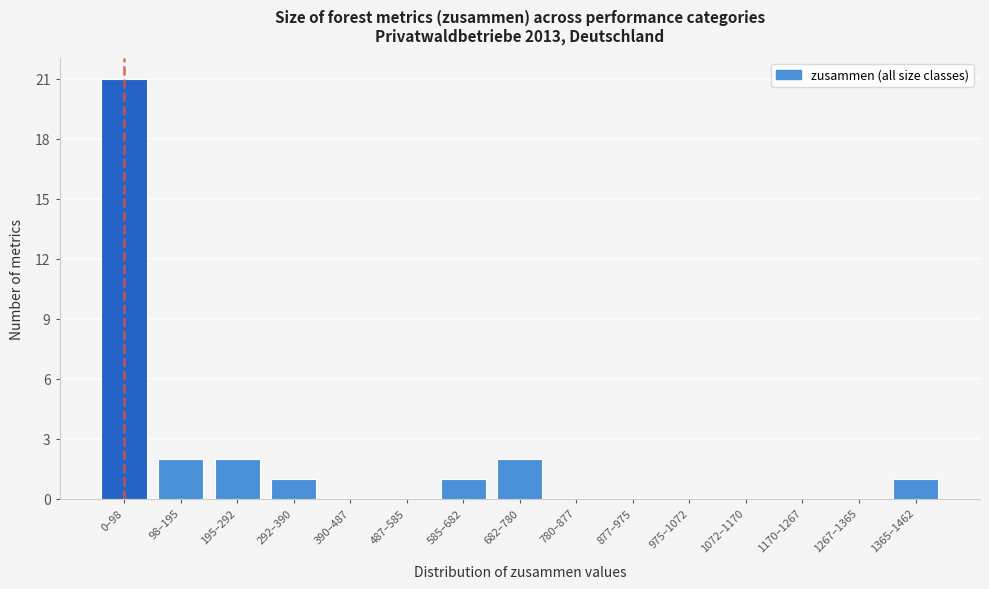

Reading left to right, what are all the values shown in this chart?

0–98=21	98–195=2	195–292=2	292–390=1	390–487=0	487–585=0	585–682=1	682–780=2	780–877=0	877–975=0	975–1072=0	1072–1170=0	1170–1267=0	1267–1365=0	1365–1462=1